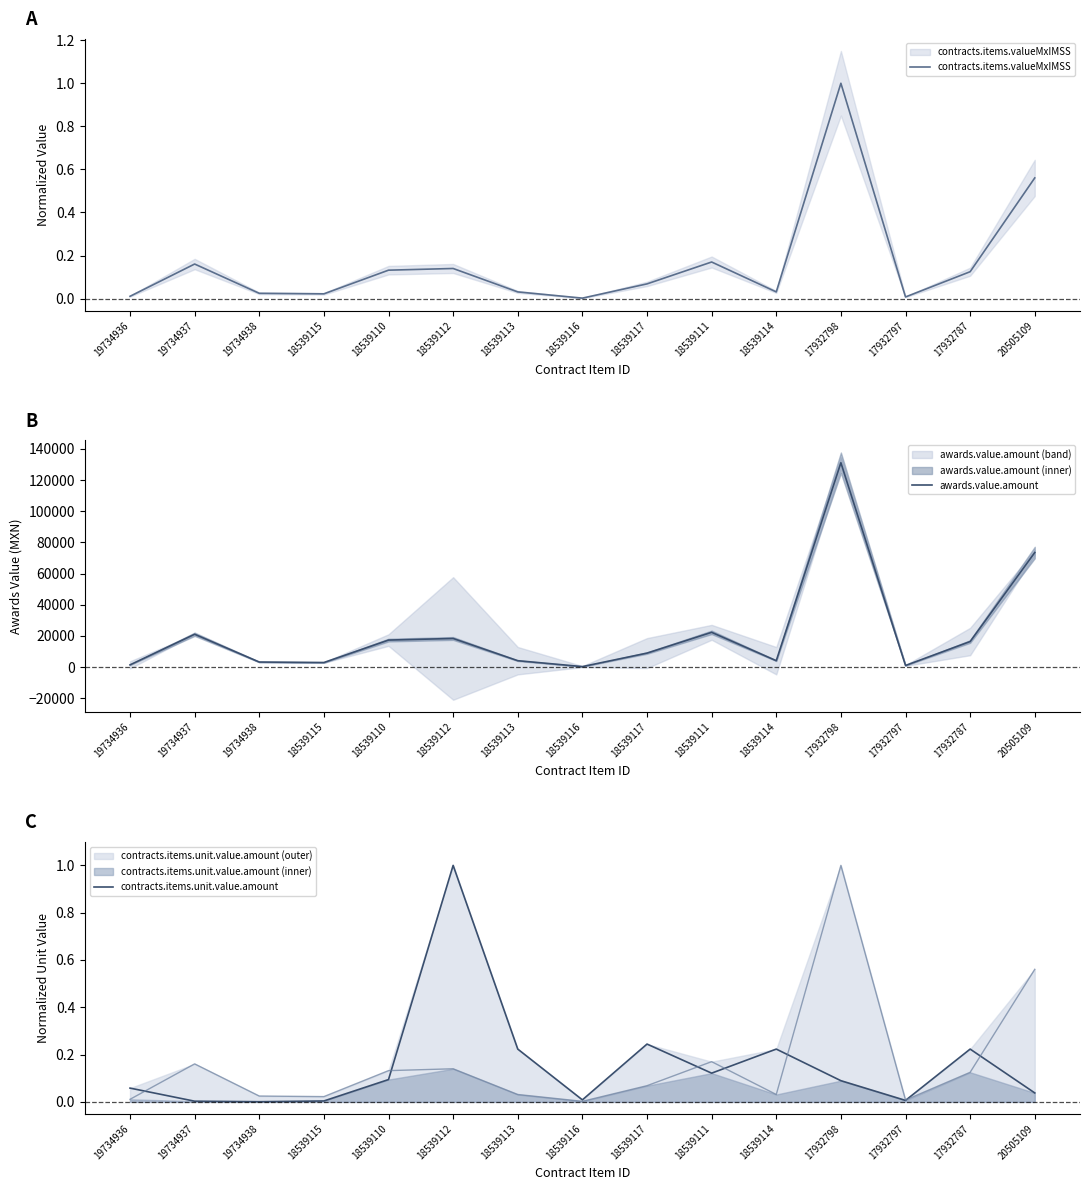

Is the value of awards.value.amount at 18539117 greater than the value of contracts.items.unit.value.amount at 17932797?

Yes